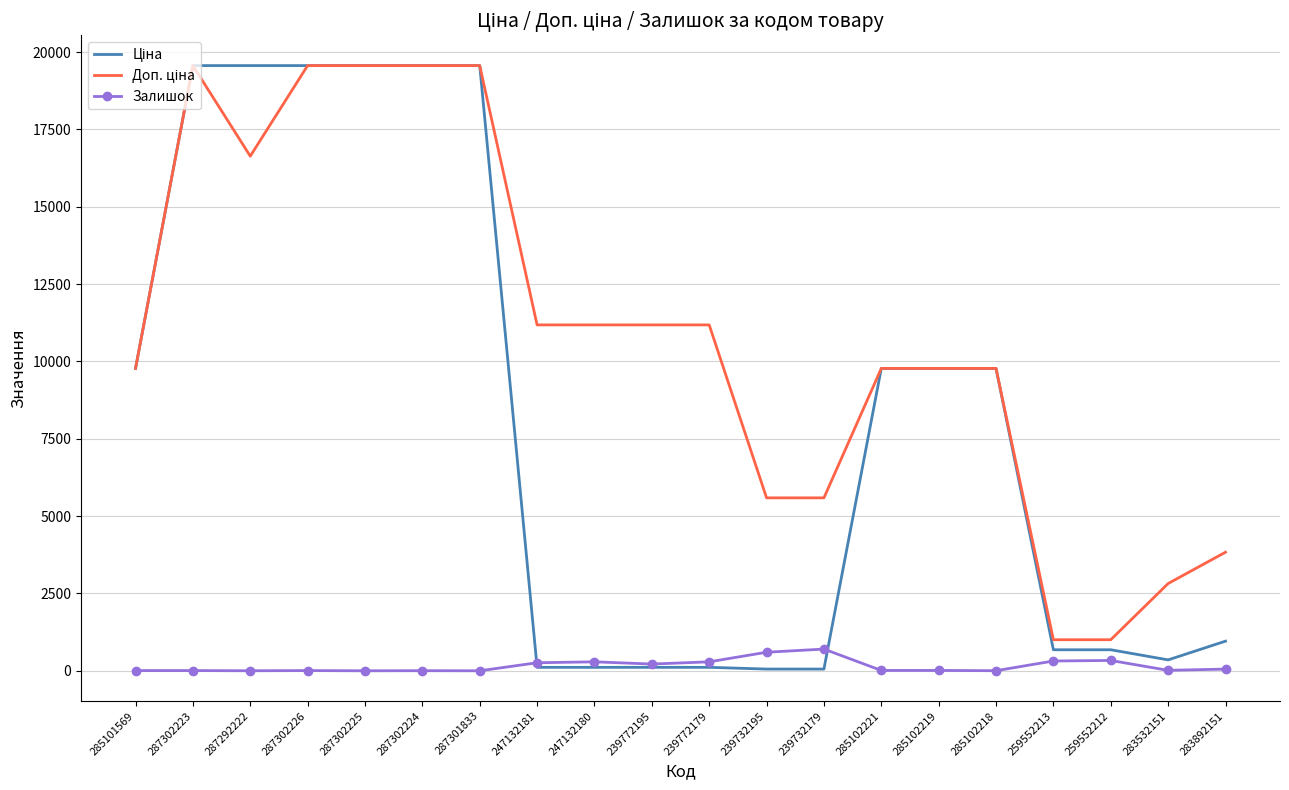

Which category has the lowest value across all series?

287302225